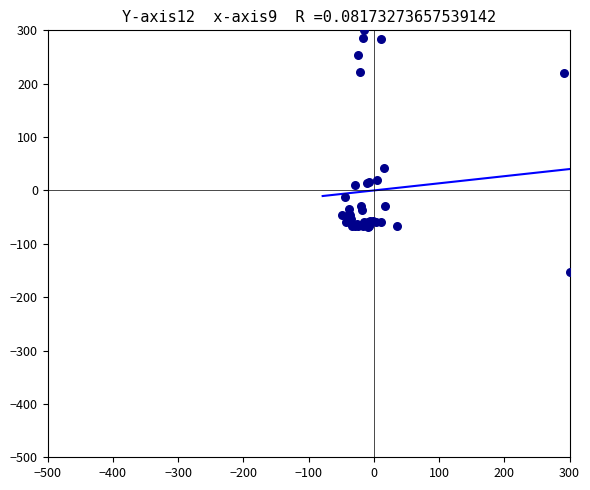

What Y value in the scatter plot is closest to 73?

41.5